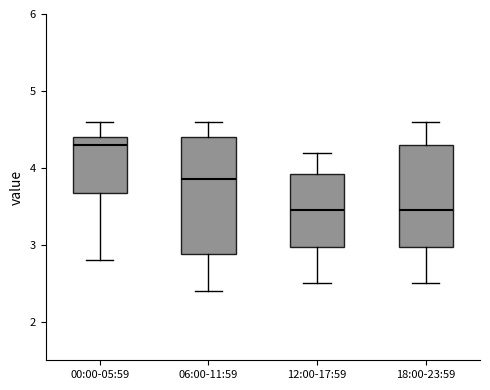

Where does the lower whisker of the box for 06:00-11:59 end on the y-axis? The values are not printed on the chart, so give them approximately, as read against the axis.

2.4